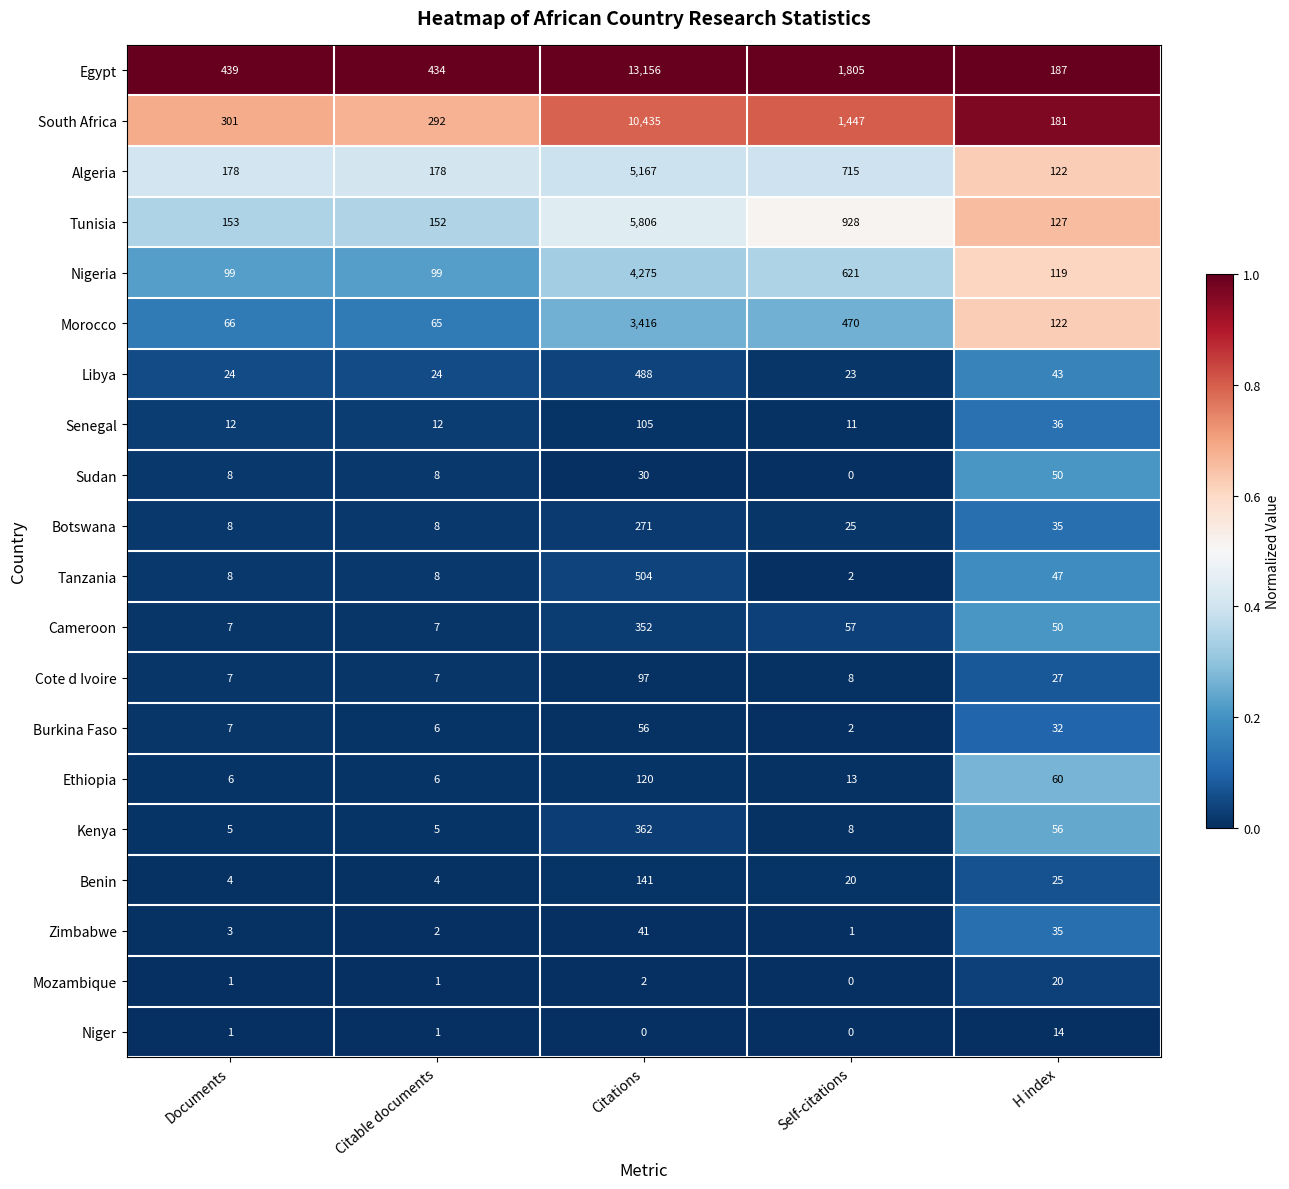

The Zimbabwe series shows 2 at Citable documents. True or false?

True